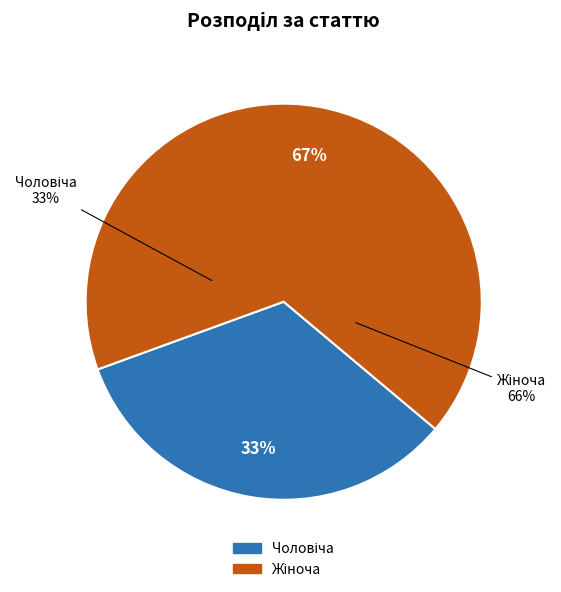

What percentage is the Чоловіча slice, to the nearest percent?

33%